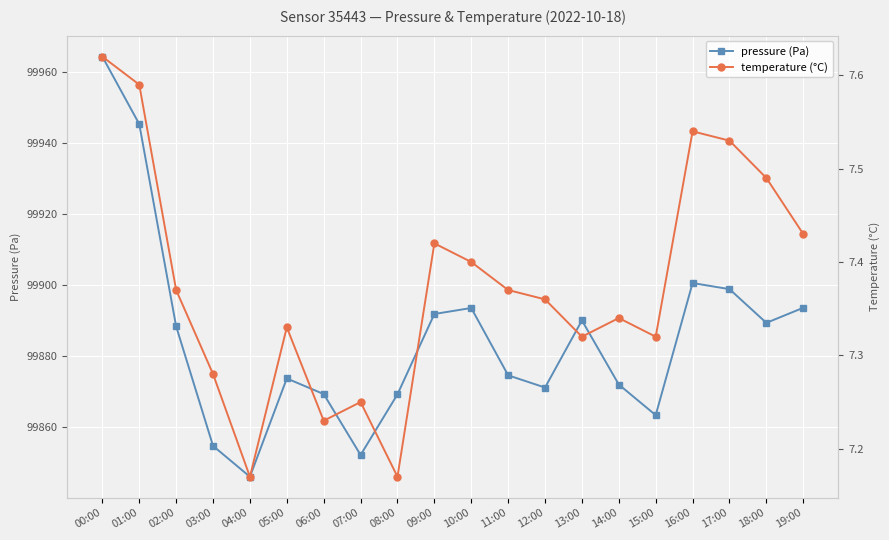

How many interior local valleys does the pressure (Pa) series have?

5